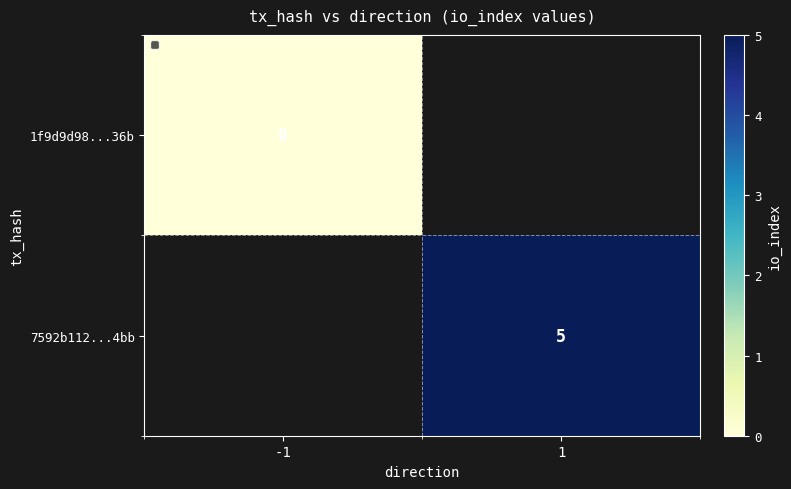

The value of 7592b112...4bb at 1 is 5. True or false?

True